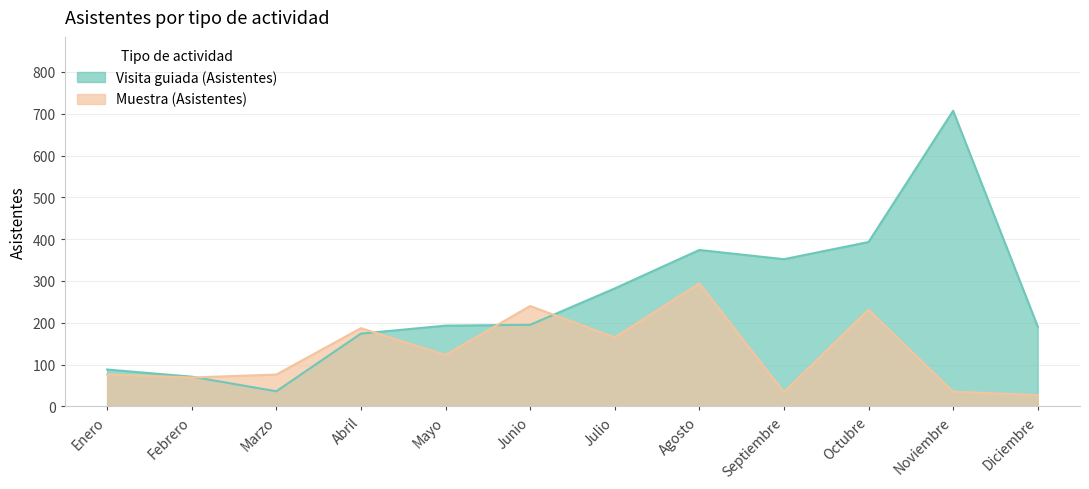

Where do Muestra (Asistentes) and Visita guiada (Asistentes) first cross each other?

Febrero and Marzo